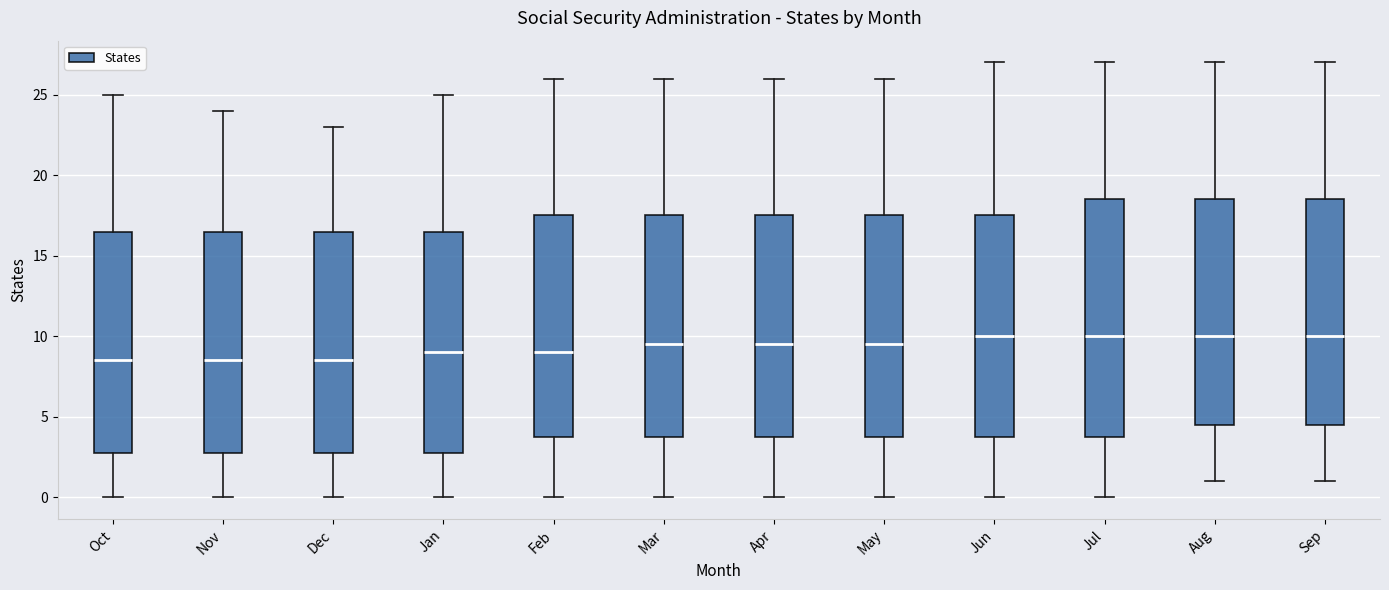

Which box is the tallest, from its lower edge to its upper edge?

Jul